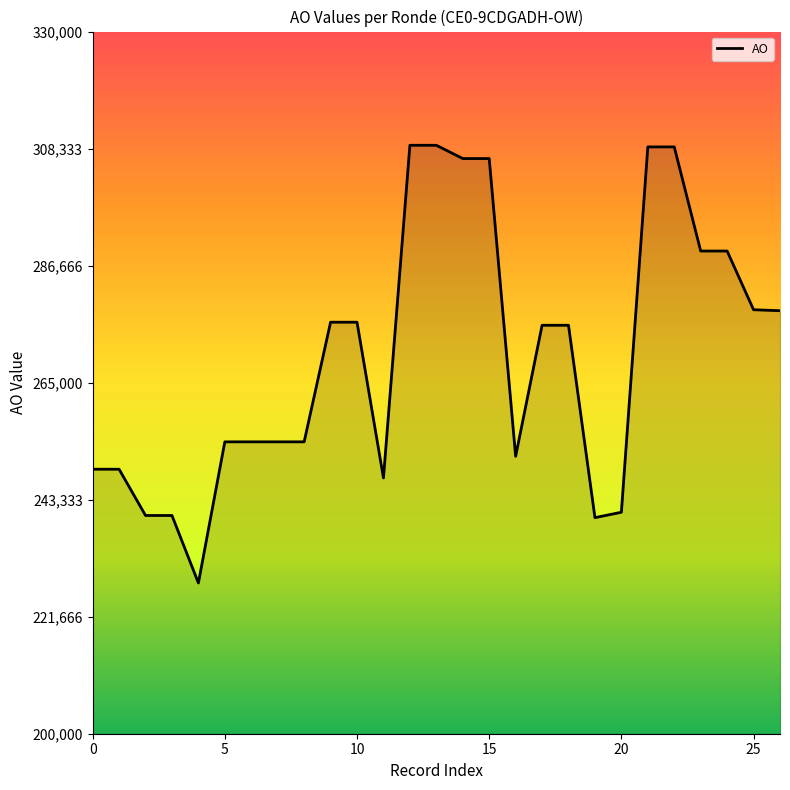

What is the difference between the maximum and minimum values?

81036